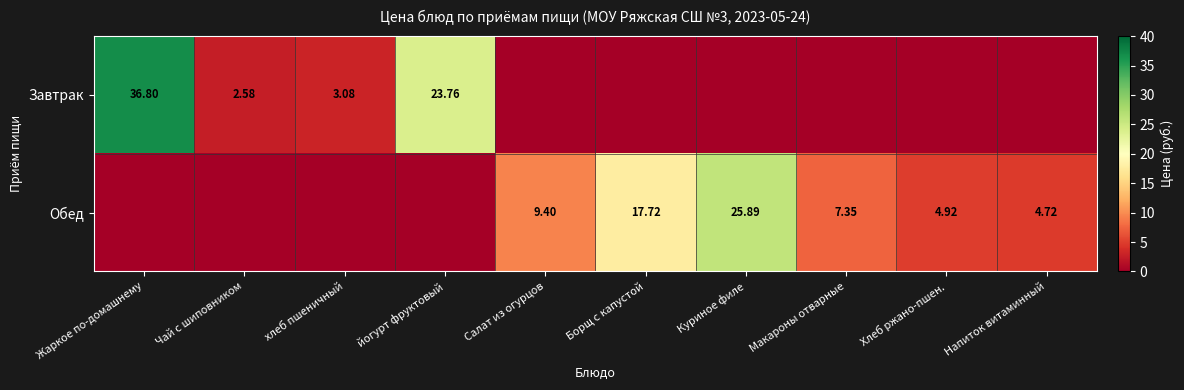

Is the value of Завтрак at хлеб пшеничный greater than the value of Обед at Макароны отварные?

No